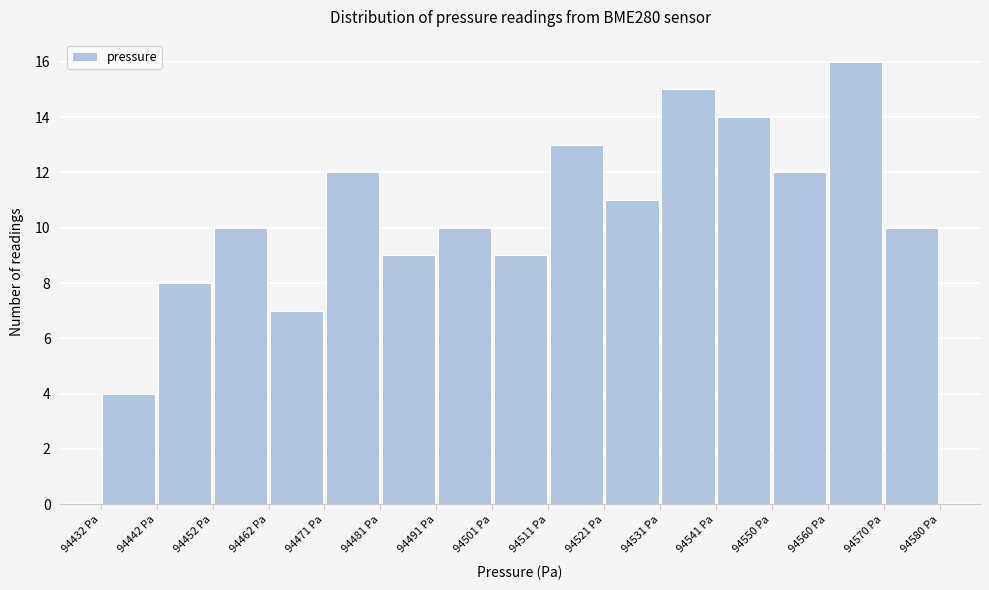

What is the height of the bar covering 94560 to 94570 on the x-axis? Neither the bar edges nor the heights are printed on the chart, so give them approximately, as read against the axes.

16